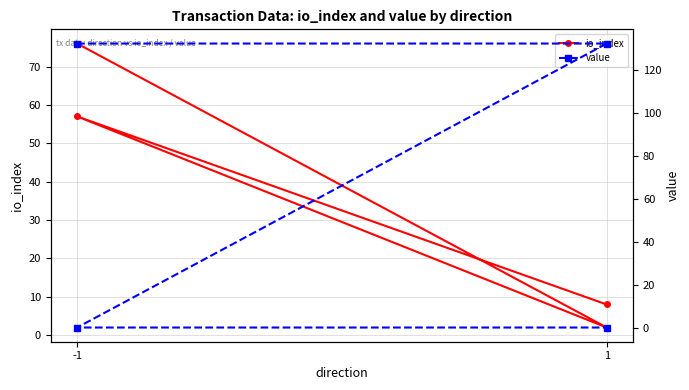

The io_index series shows 2.7 at 1. True or false?

False